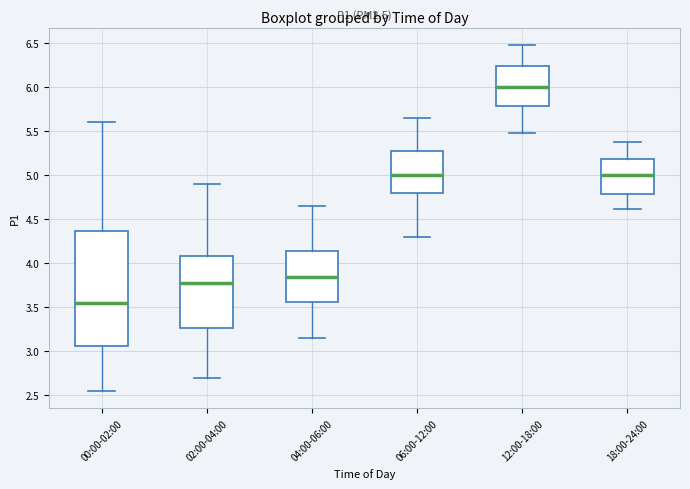

Comparing the boxes themselves (not the whiskers), which one is the tallest?

00:00-02:00